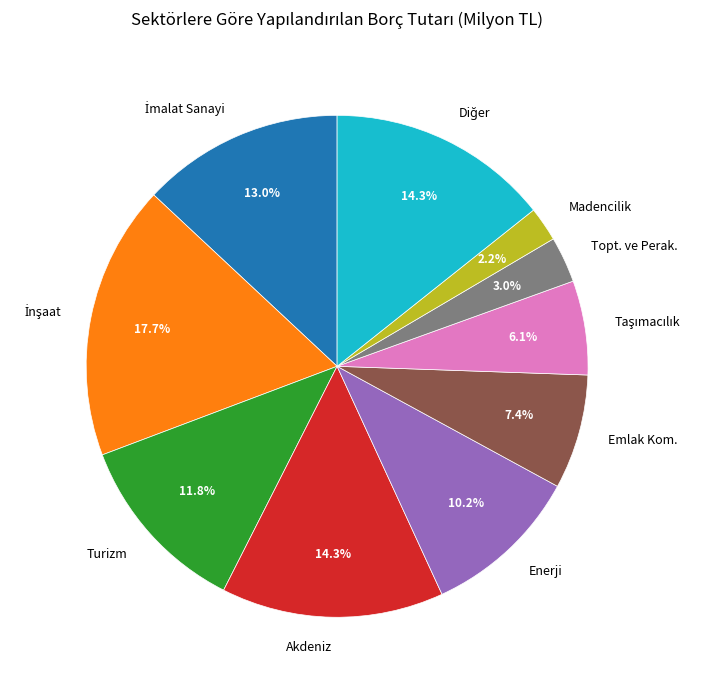

Is Enerji the majority of the pie?

No